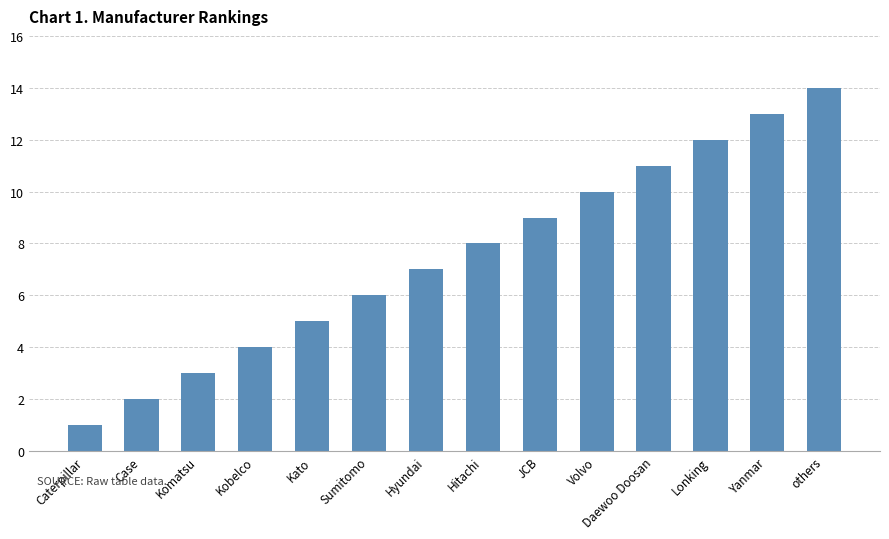

Reading left to right, list all the values displayed in this chart.

Caterpillar=1	Case=2	Komatsu=3	Kobelco=4	Kato=5	Sumitomo=6	Hyundai=7	Hitachi=8	JCB=9	Volvo=10	Daewoo Doosan=11	Lonking=12	Yanmar=13	others=14